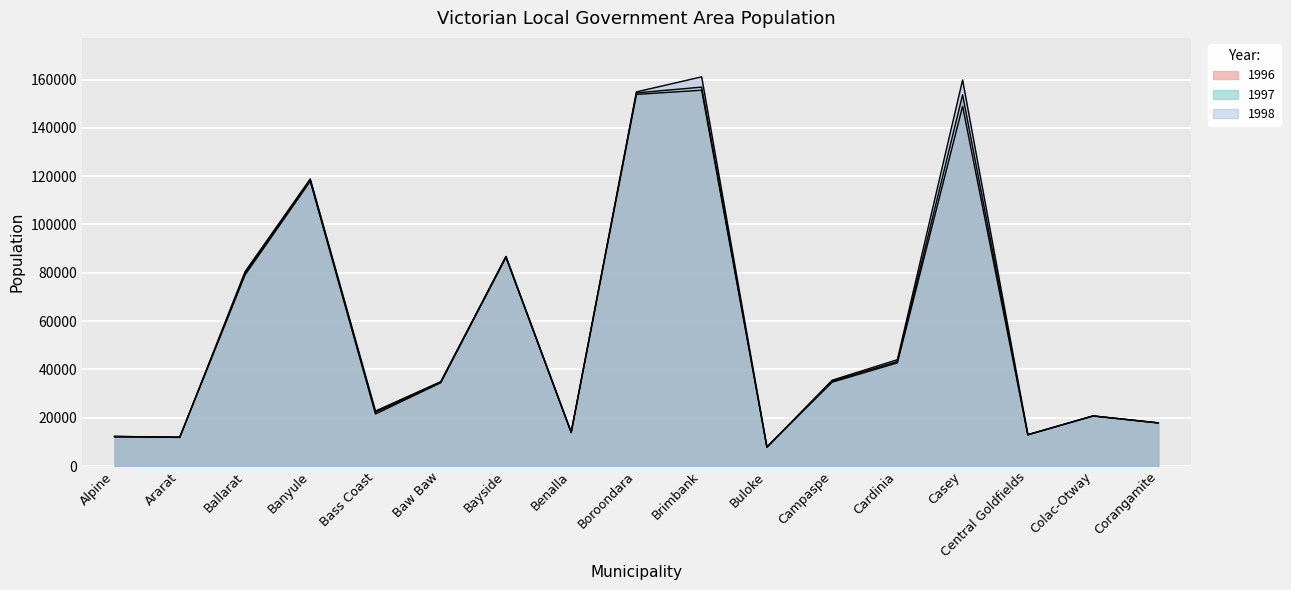

The 1998 series shows 7586 at Central Goldfields. True or false?

False